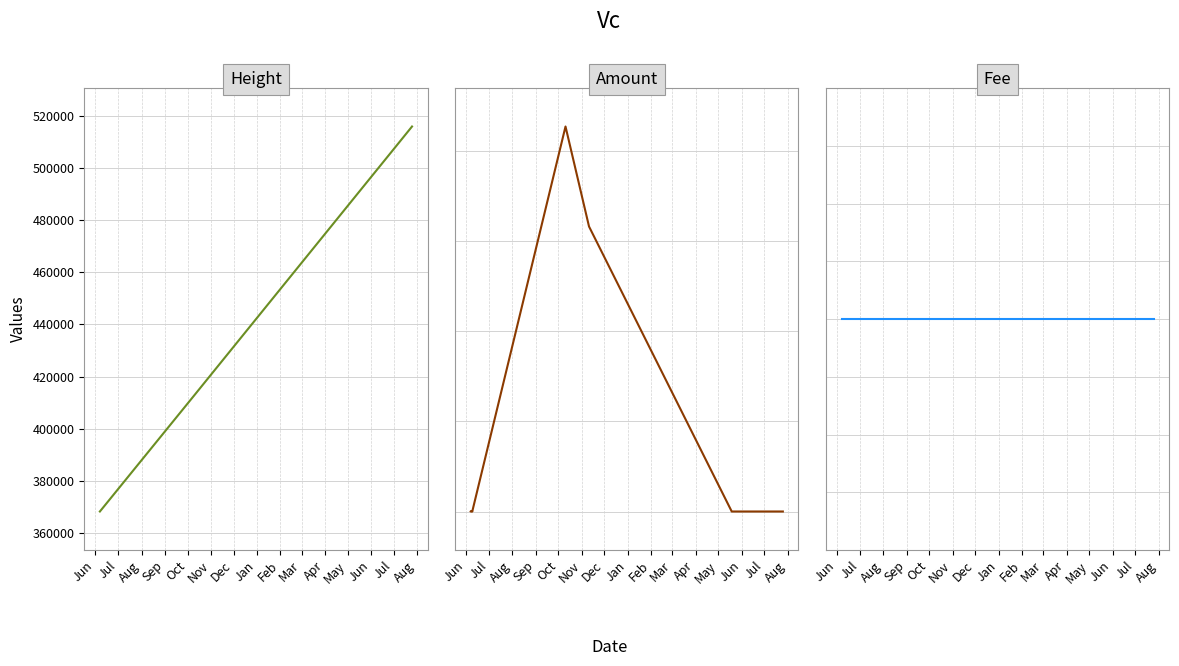

At which category does the chart reach its minimum across all series?

Jul